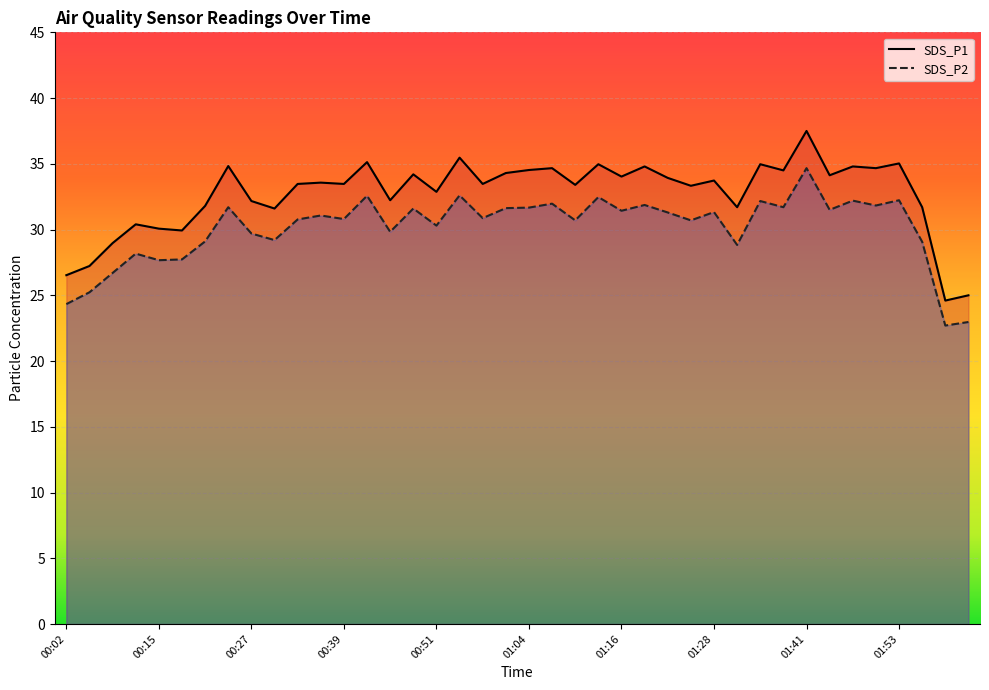

What is the label of the 33rd point from the left?

01:41